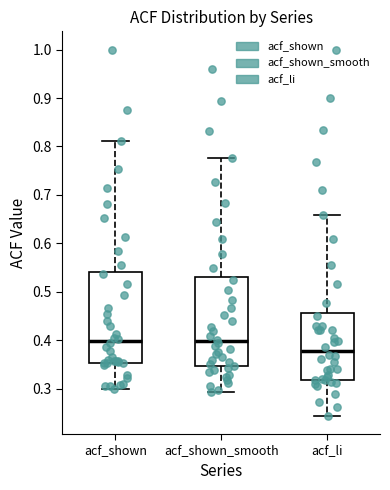

Reading left to right, read every box against the y-axis: the position of its median line, the range the box covers, and the ends of its whiskers. The values are not printed on the chart, so give them approximately, as read against the axis.

acf_shown: median 0.40, box 0.35 to 0.54, whiskers 0.30 to 0.81
acf_shown_smooth: median 0.40, box 0.35 to 0.53, whiskers 0.29 to 0.78
acf_li: median 0.38, box 0.32 to 0.46, whiskers 0.24 to 0.66